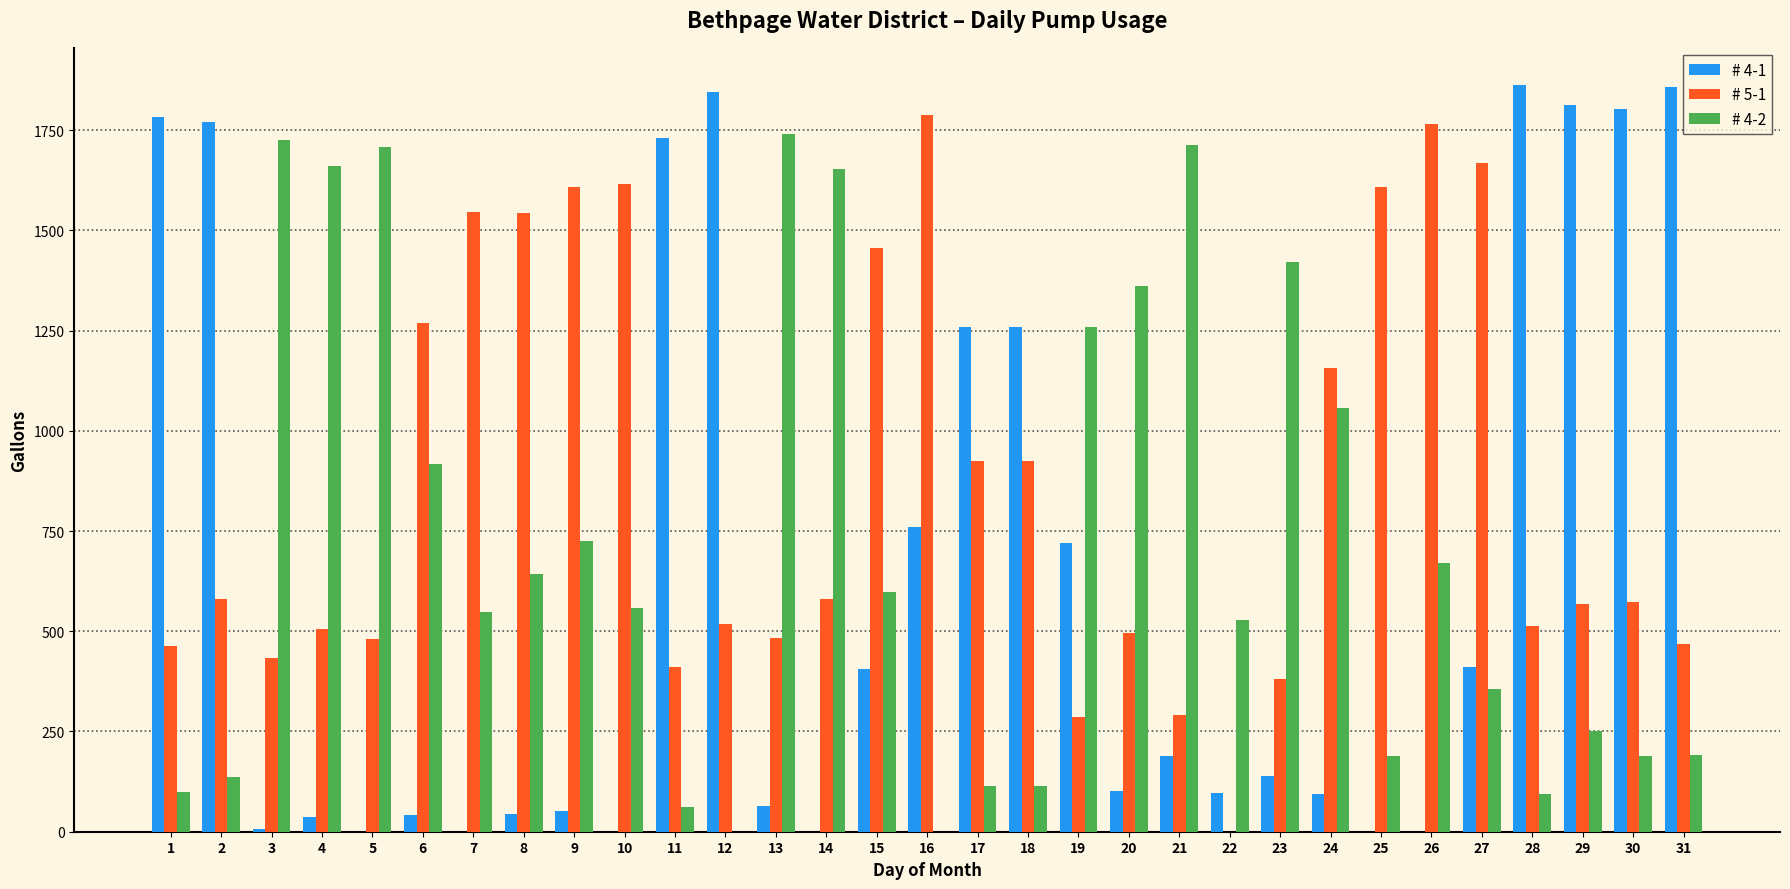

Which series has the widest spread of values?

# 4-1